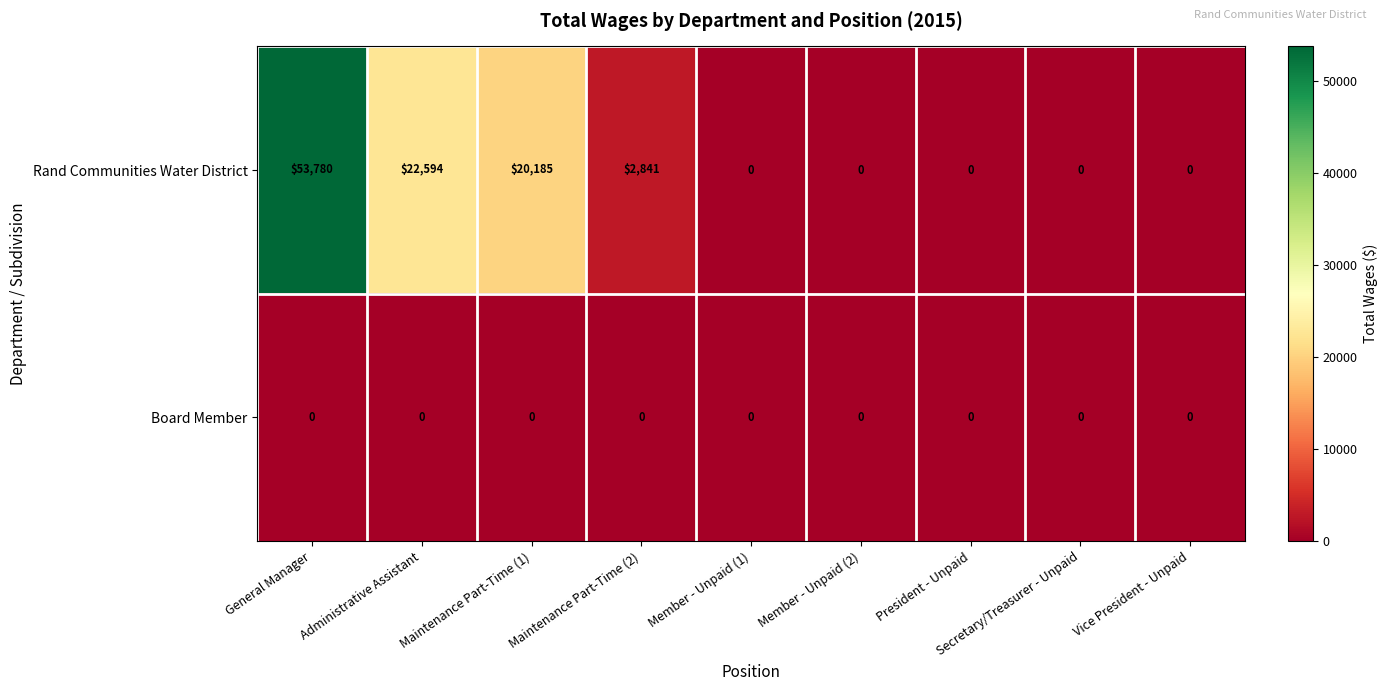

Which series has the largest total across all categories?

Rand Communities Water District